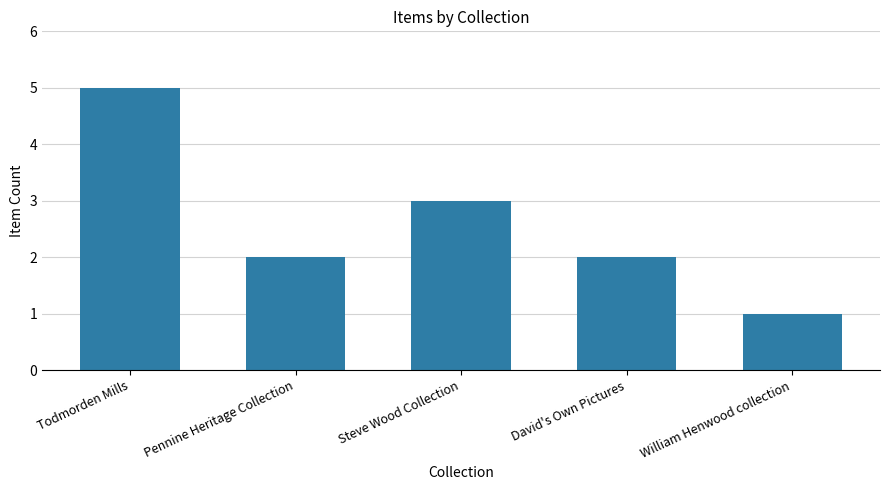

Where is the data nearest to the value 3?

Steve Wood Collection